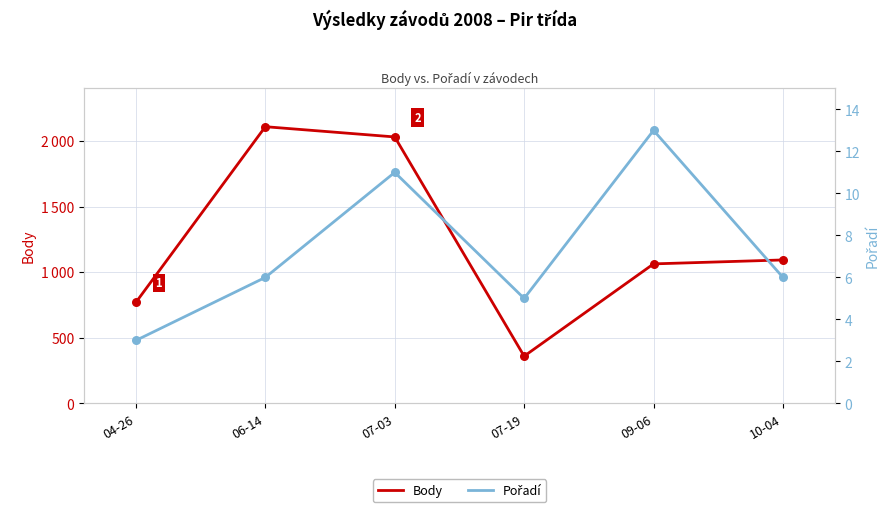

Which series reaches the maximum Y coordinate?

Body